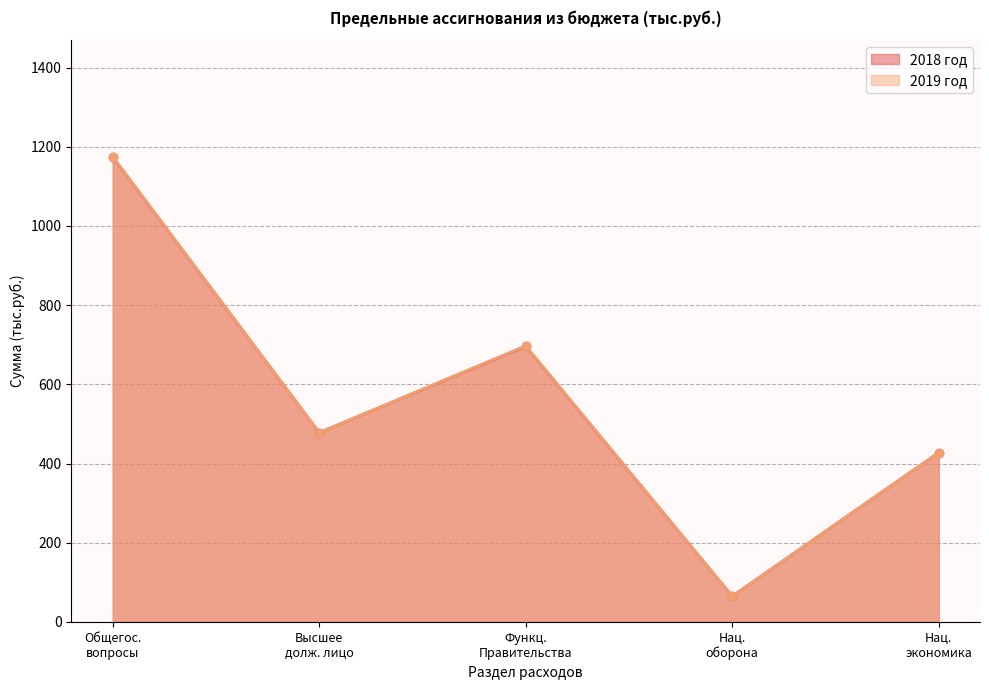

What is the label of the 5th point from the right?

Общегос.
вопросы